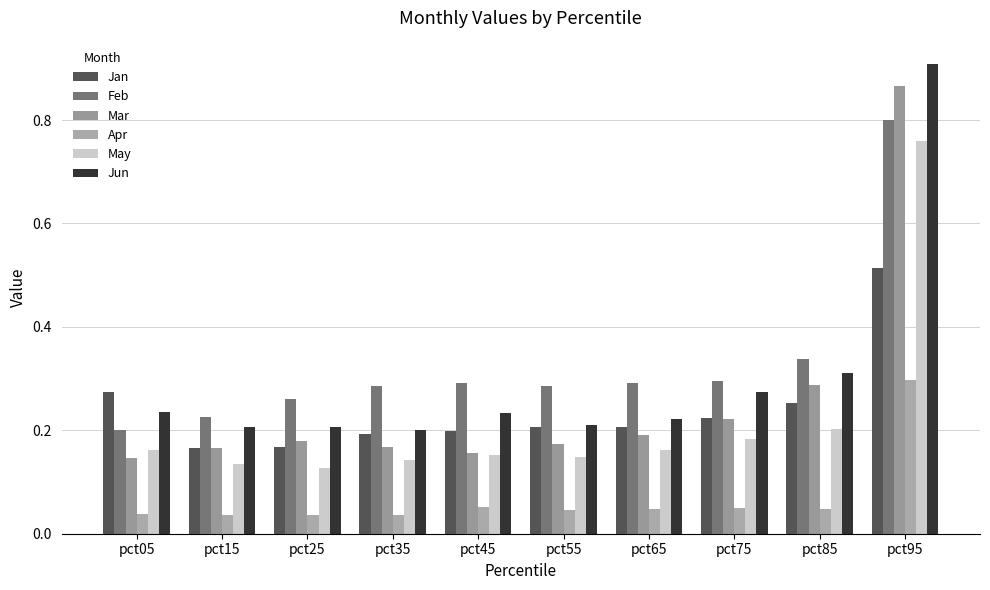

Which category has the highest value in the Jun series?

pct95